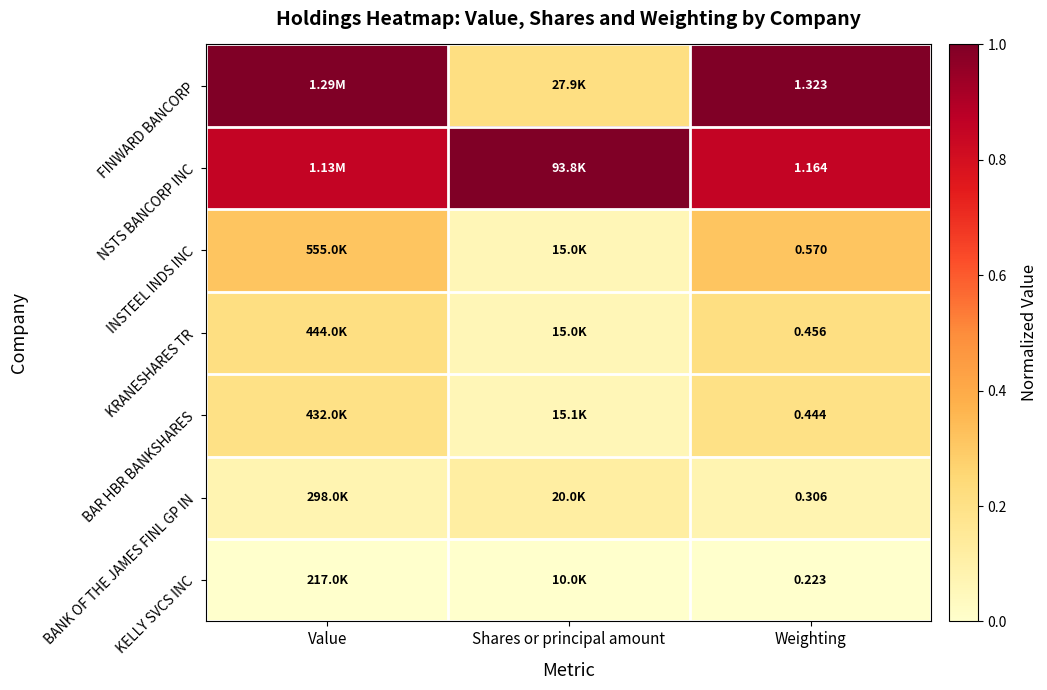

Is the value of NSTS BANCORP INC at Weighting greater than the value of KELLY SVCS INC at Weighting?

Yes